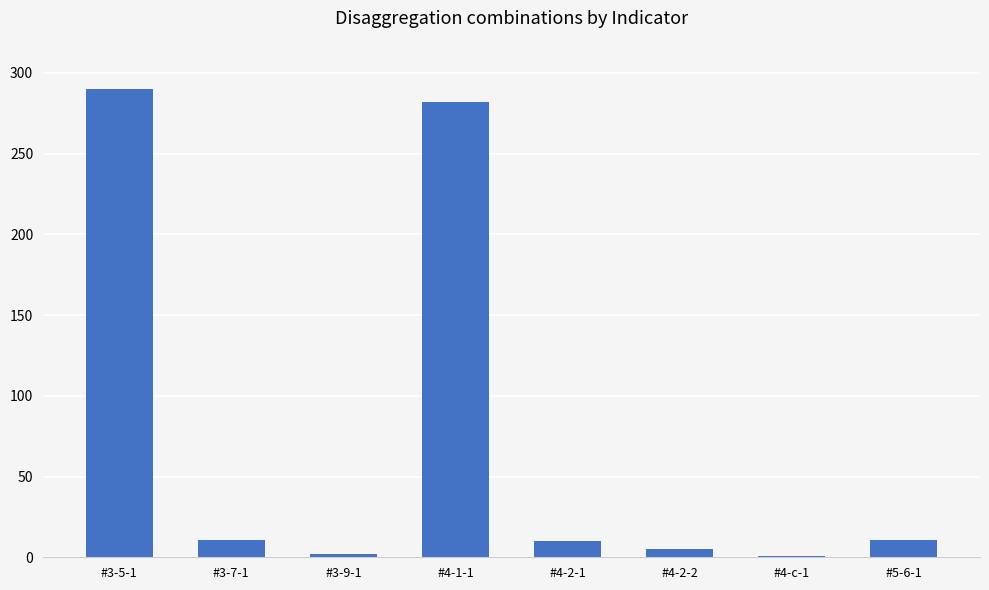

The value at #4-2-1 is 10. True or false?

True